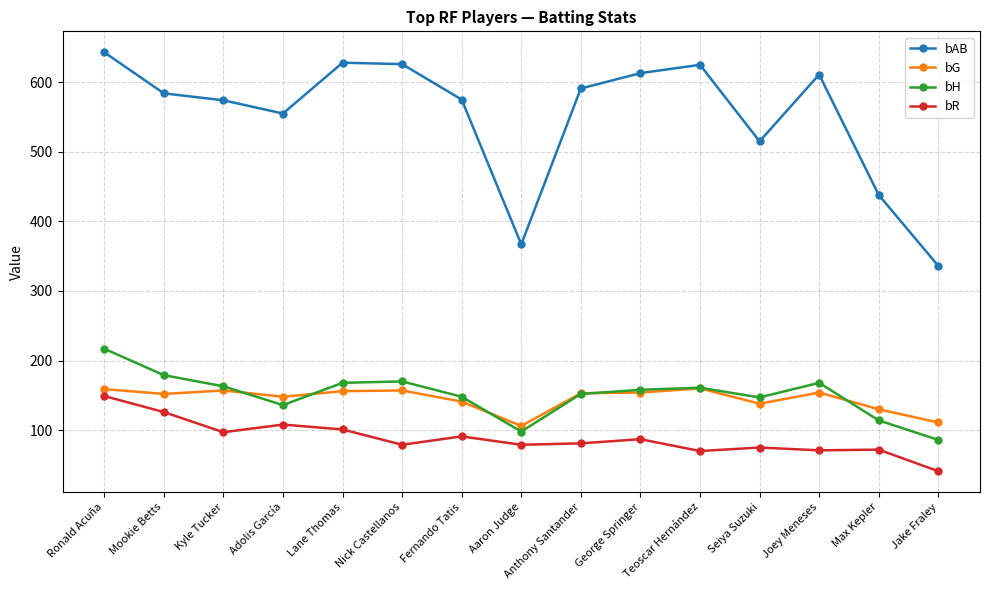

How many values in the bAB series are below 584?

7